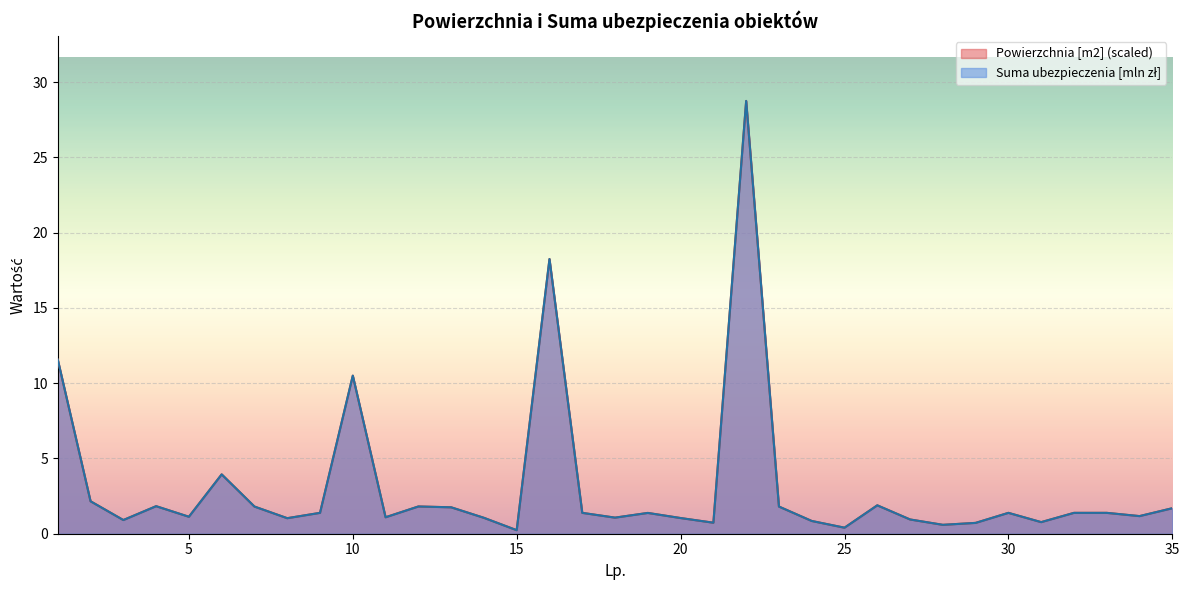

What is the difference between the second highest and second lowest values in the Suma ubezpieczenia [mln zl] series?

17.8